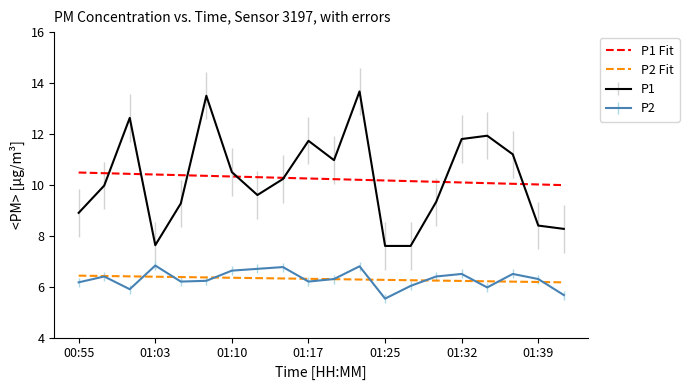

What is the difference between the second highest and second lowest values in the P1 Fit series?

0.4